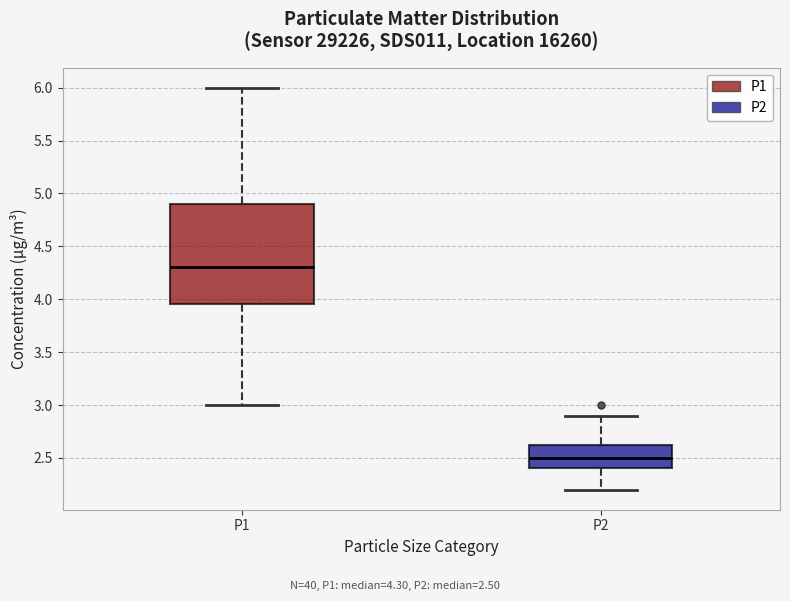

Comparing the boxes themselves (not the whiskers), which one is the tallest?

P1